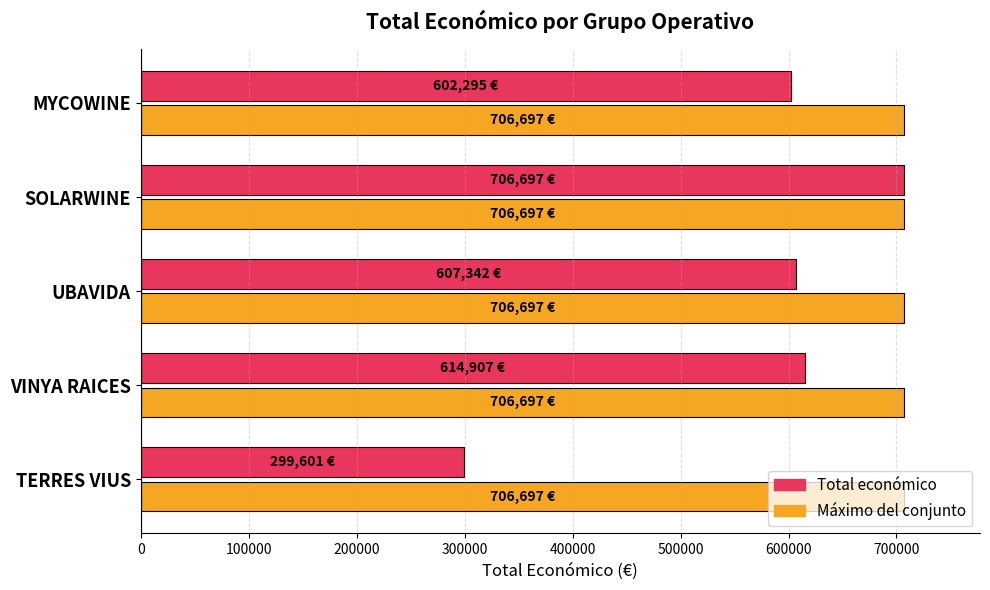

What is the difference between the highest and lowest values at VINYA RAICES?

91790.0